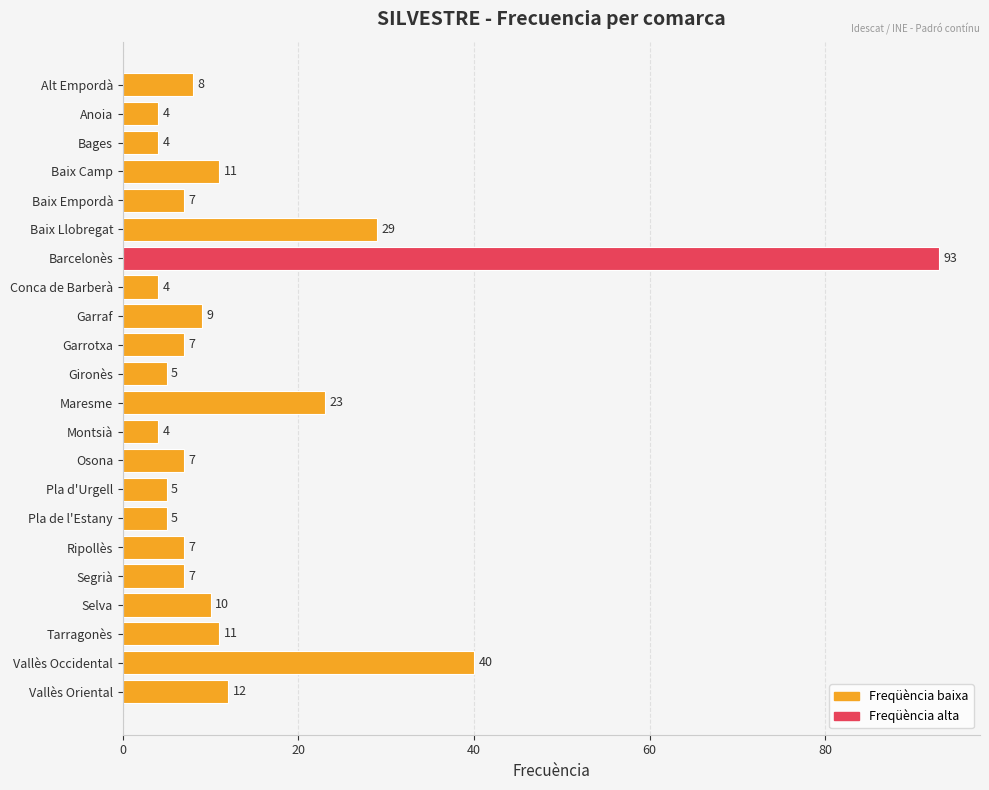

What position from the top is Conca de Barberà?

8